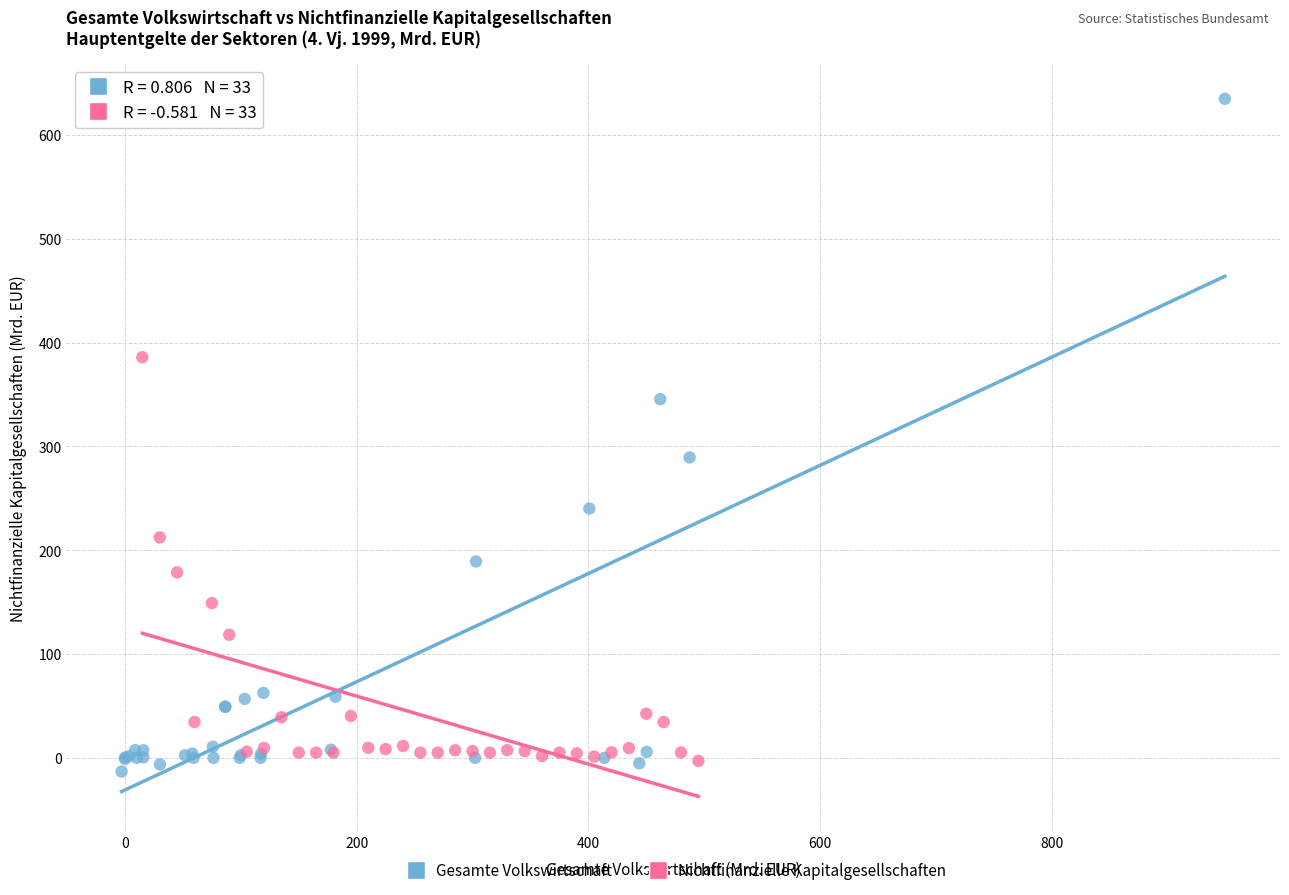

What are all the series names shown in the legend?

Gesamte Volkswirtschaft, Nichtfinanzielle Kapitalgesellschaften